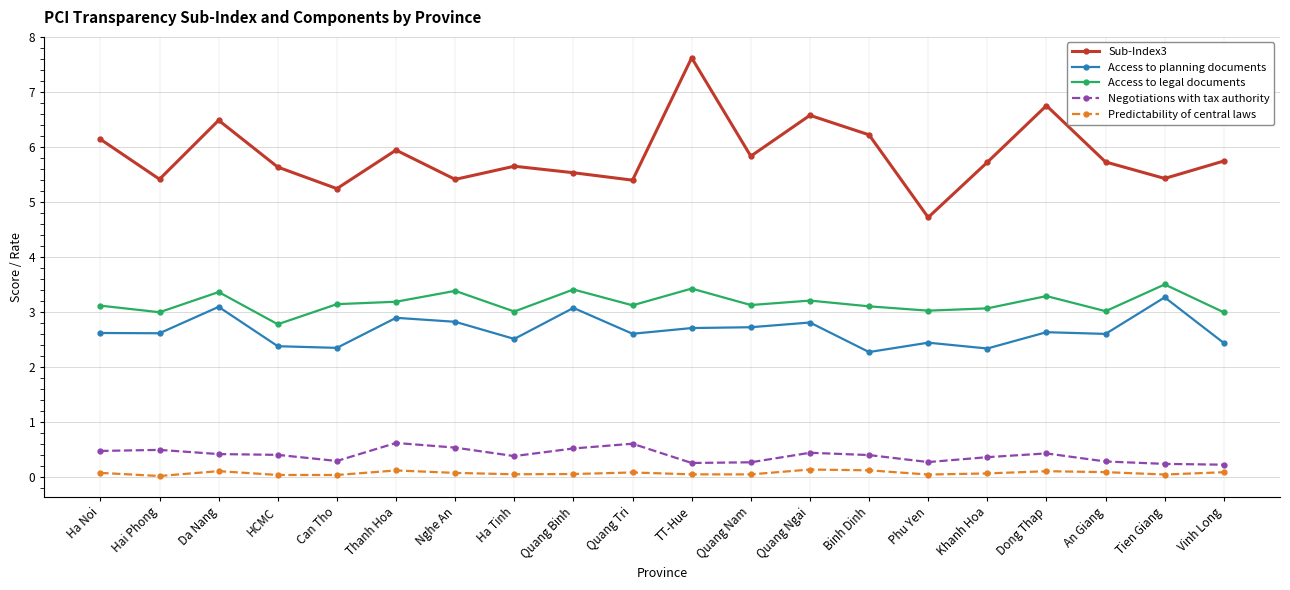

Is the value of Negotiations with tax authority at Phu Yen greater than the value of Sub-Index3 at HCMC?

No